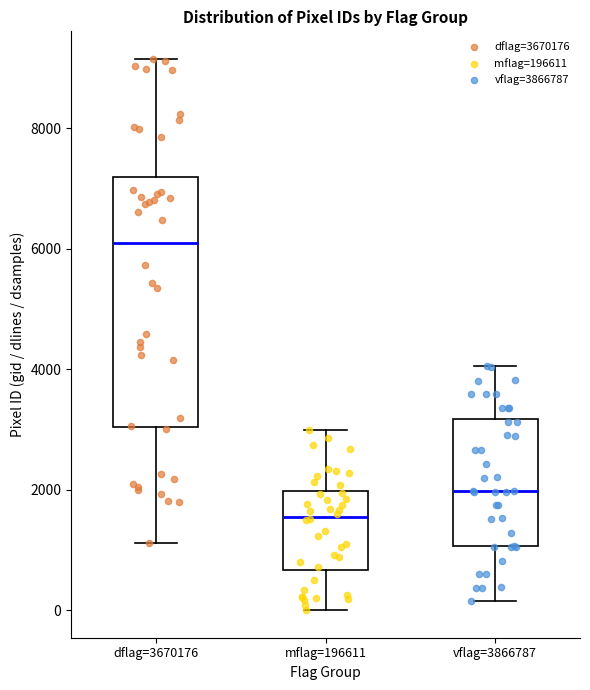

Where is the lower edge of the box for mflag=196611 on the y-axis? The values are not printed on the chart, so give them approximately, as read against the axis.

600